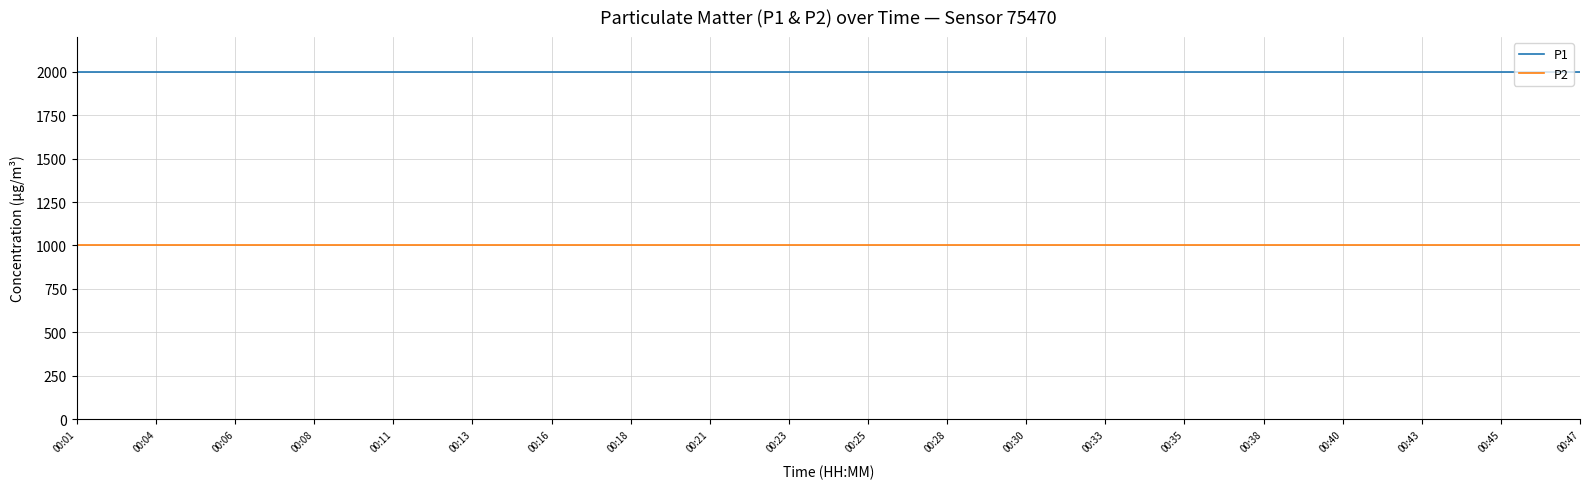

True or false: P1 and P2 cross at least once.

False